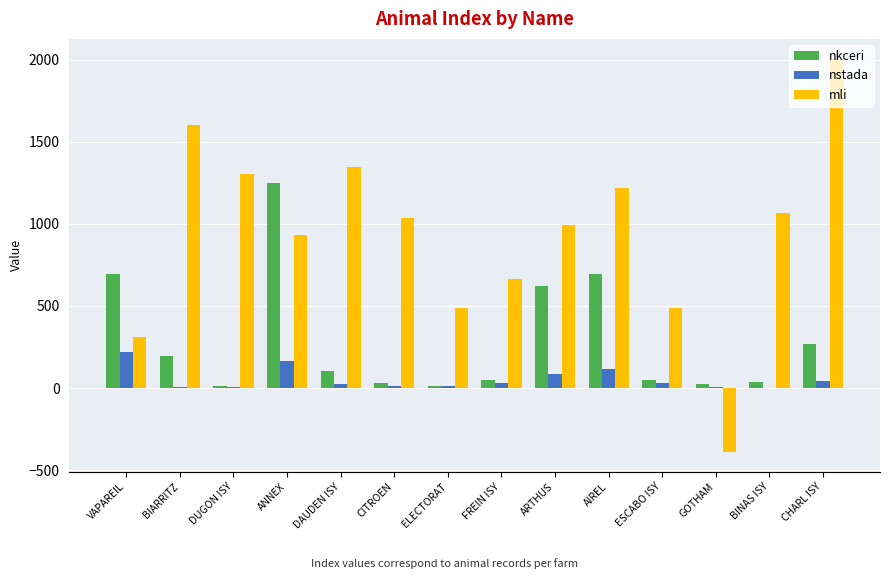

Which series has the largest total across all categories?

mli